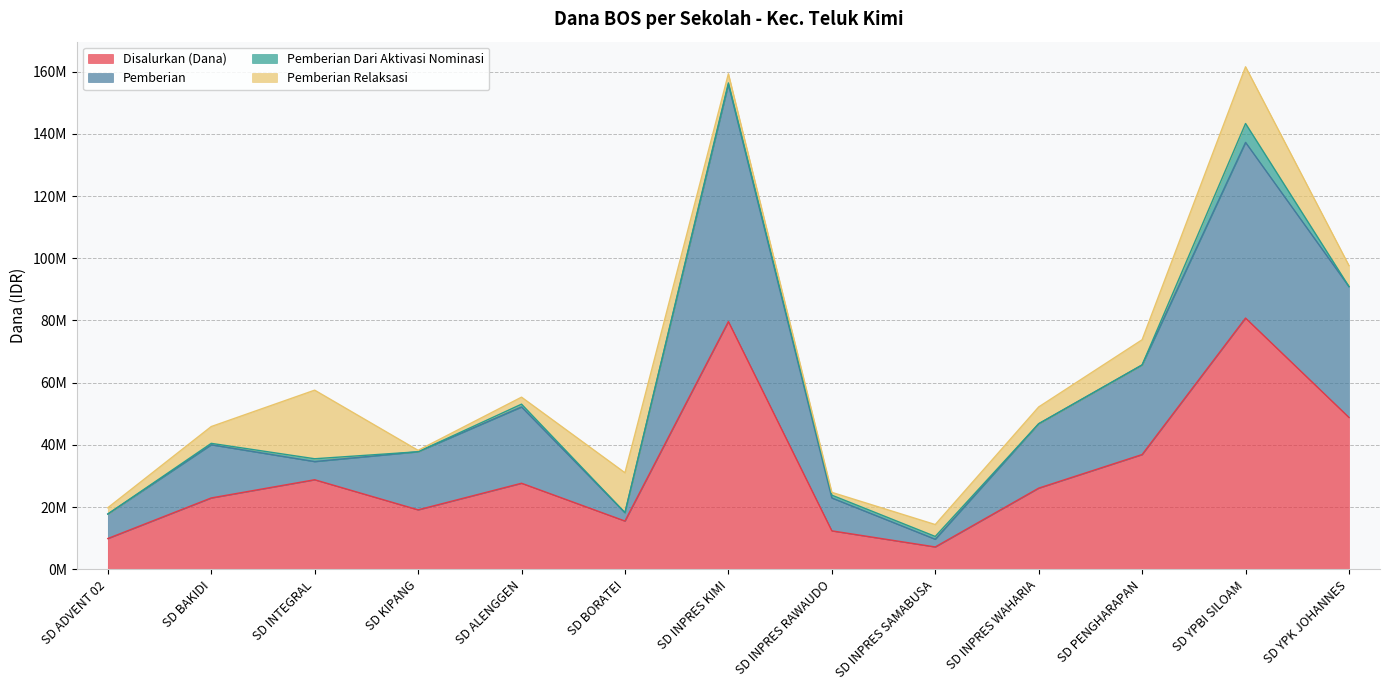

In Siswa Disalurkan, how many points are higher than both neighbors (excluding endpoints)?

4